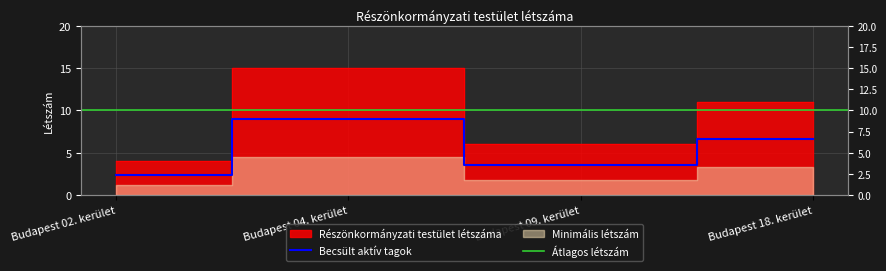

How many data points are above 11?

1